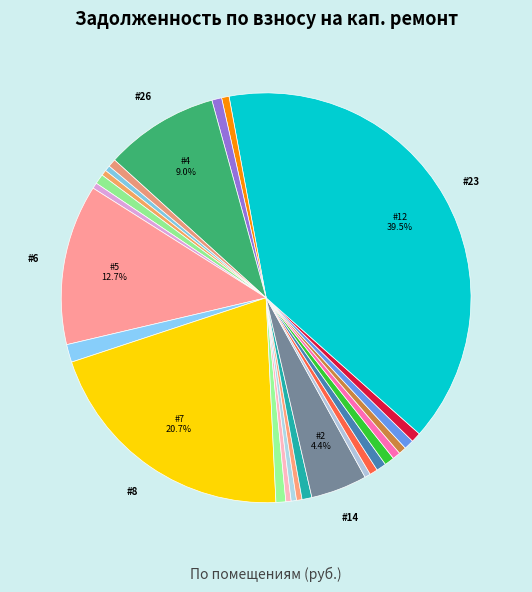

Which slice is the smallest?

3